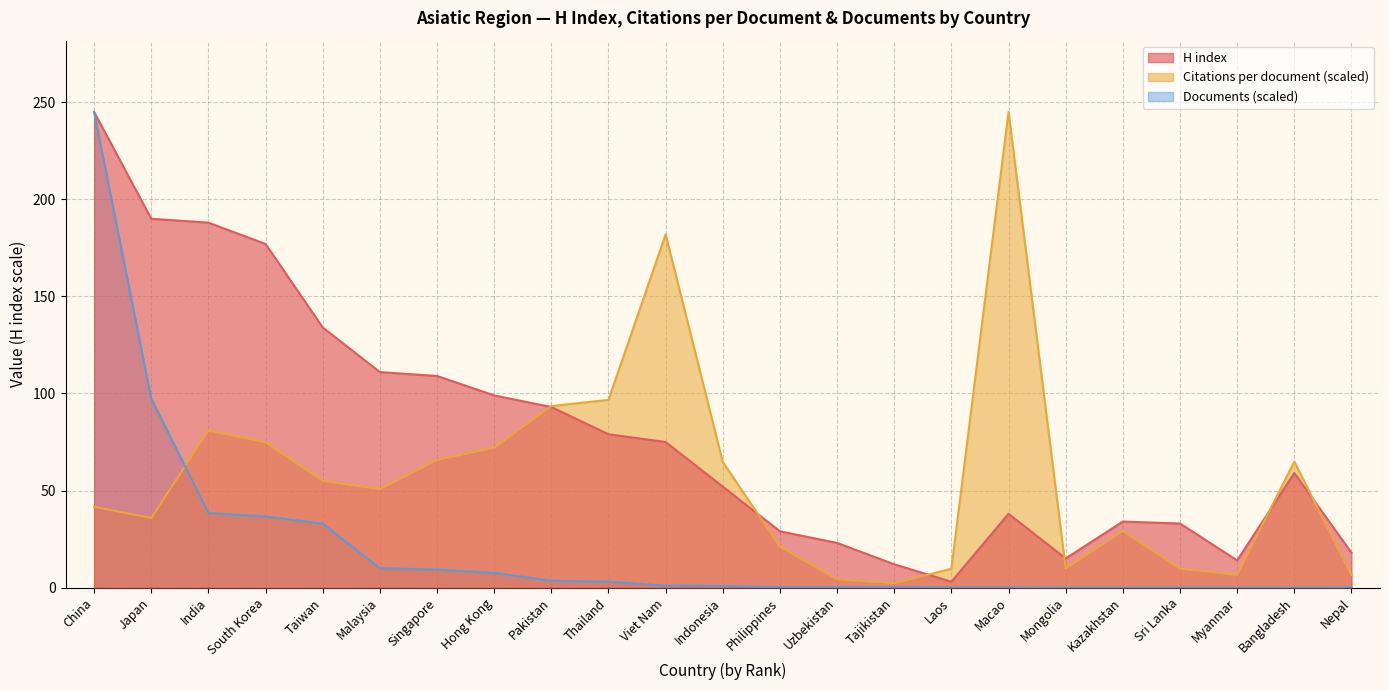

Which series ends up on top after the final intersection of Citations per document and Documents?

Citations per document